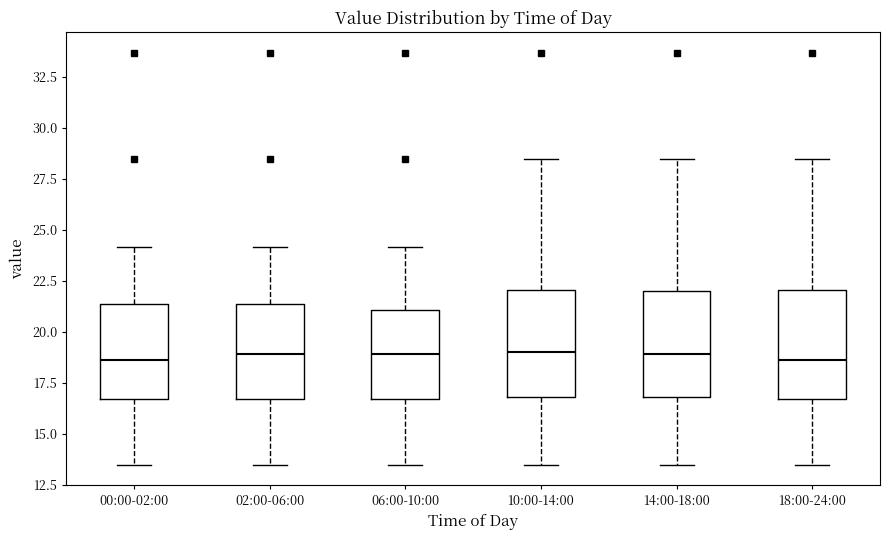

Reading left to right, read every box against the y-axis: the position of its median line, the range the box covers, and the ends of its whiskers. The values are not printed on the chart, so give them approximately, as read against the axis.

00:00-02:00: median 18.5, box 16.5 to 21.5, whiskers 13.5 to 24.0
02:00-06:00: median 19.0, box 16.5 to 21.5, whiskers 13.5 to 24.0
06:00-10:00: median 19.0, box 16.5 to 21.0, whiskers 13.5 to 24.0
10:00-14:00: median 19.0, box 17.0 to 22.0, whiskers 13.5 to 28.5
14:00-18:00: median 19.0, box 17.0 to 22.0, whiskers 13.5 to 28.5
18:00-24:00: median 18.5, box 16.5 to 22.0, whiskers 13.5 to 28.5